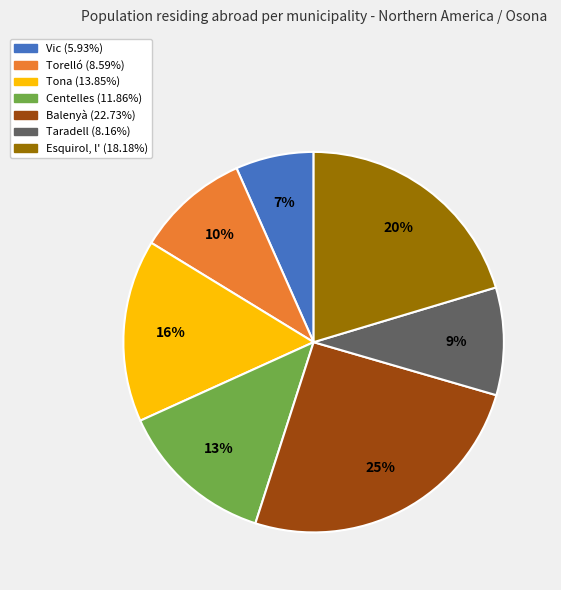

Is there a majority slice in this chart?

No